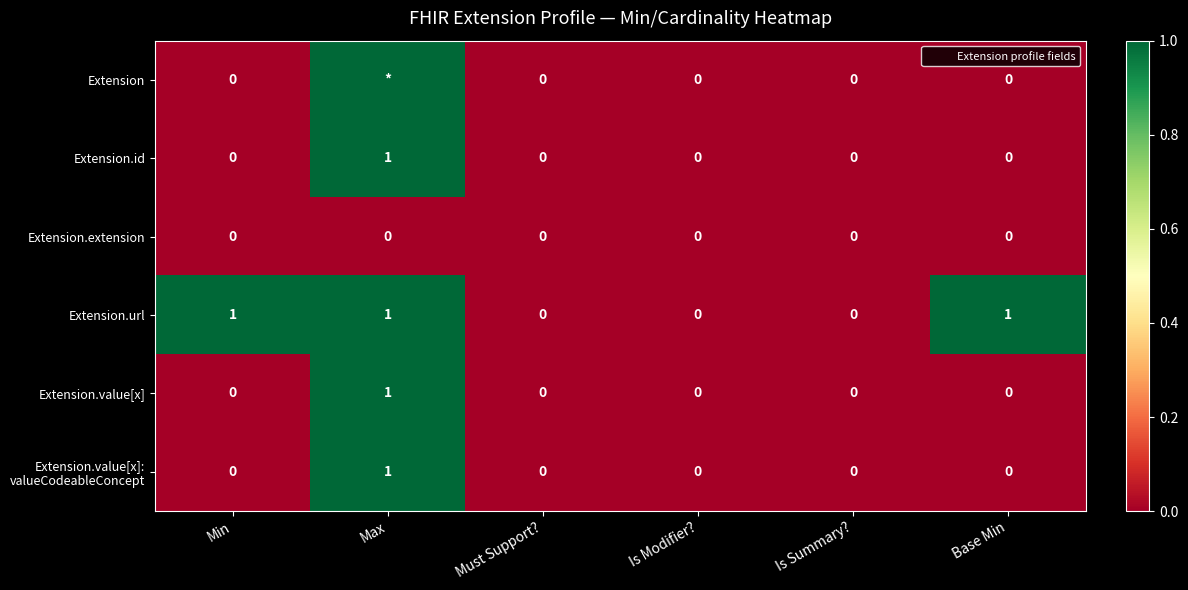

What is the sum of all Extension.url values?

3